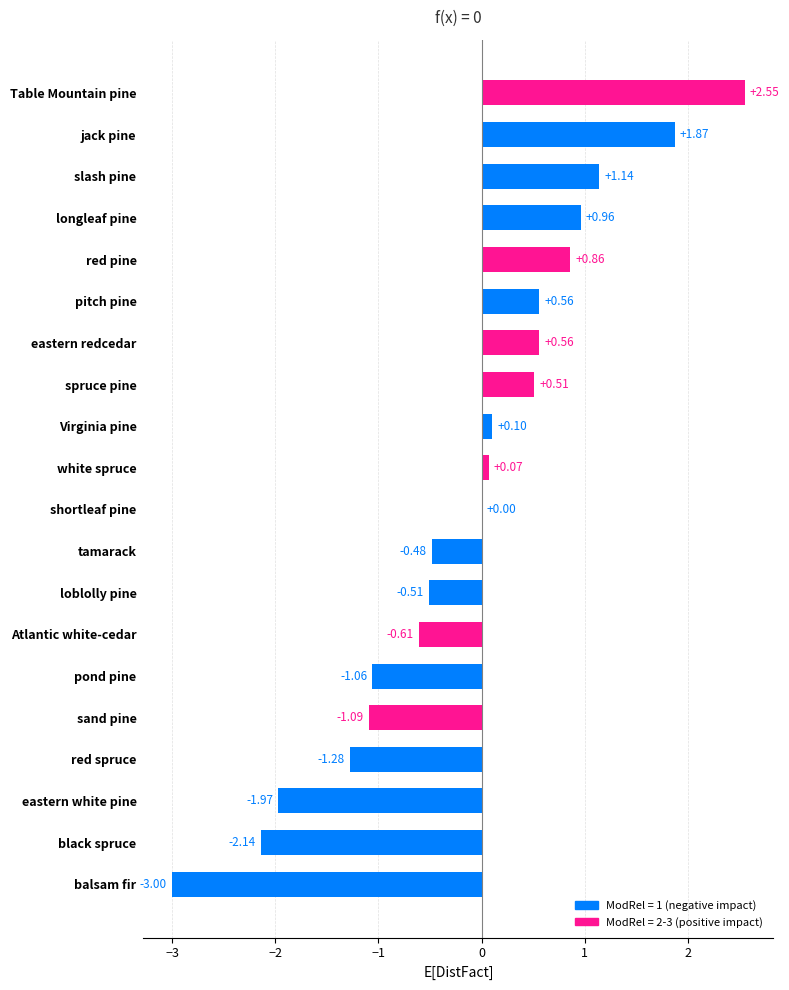

Where is the data nearest to the value 0?

shortleaf pine